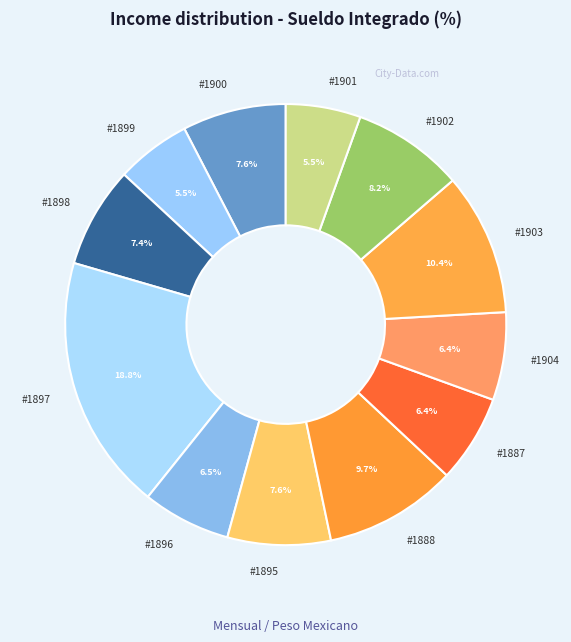

Which slice is the largest?

#1897